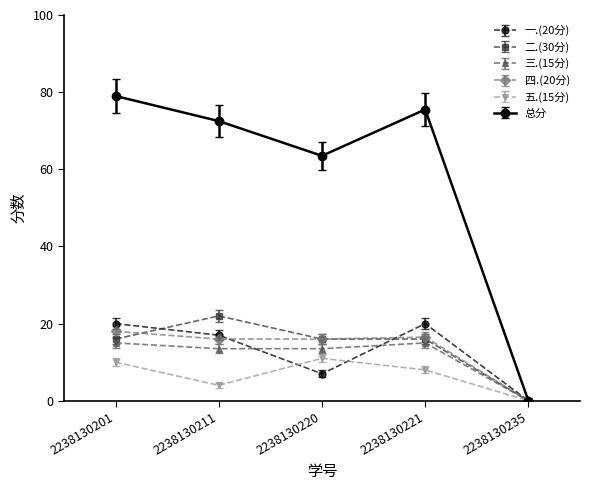

At 2238130211, list the series in order from largest to smallest.

总分, 二.(30分), 一.(20分), 四.(20分), 三.(15分), 五.(15分)